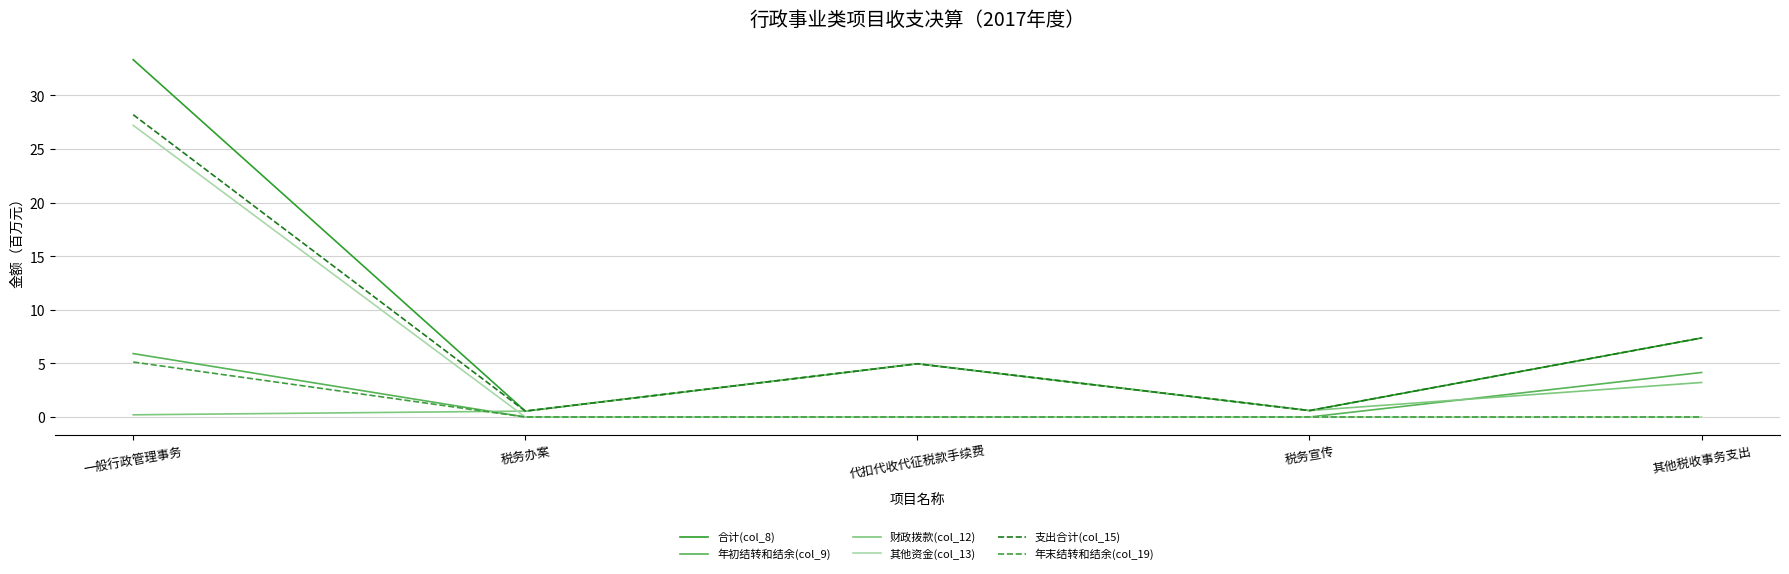

True or false: 财政拨款(col_12) and 其他资金(col_13) cross at least once.

True